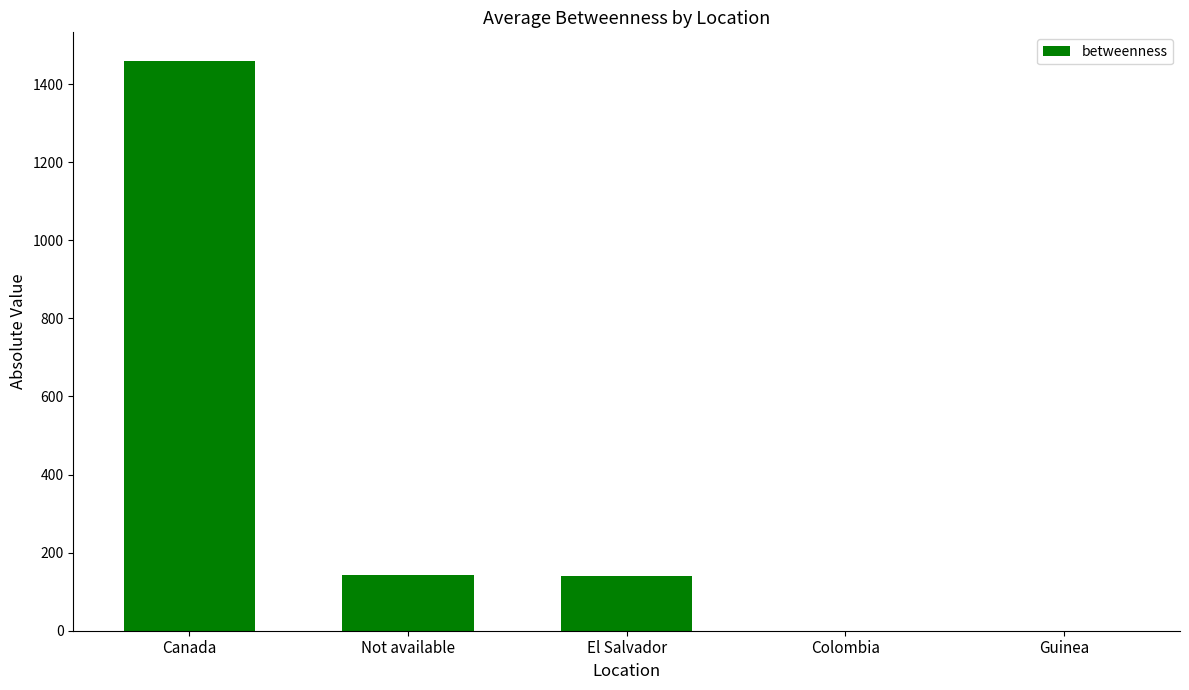

Which has a higher value, El Salvador or Canada?

Canada